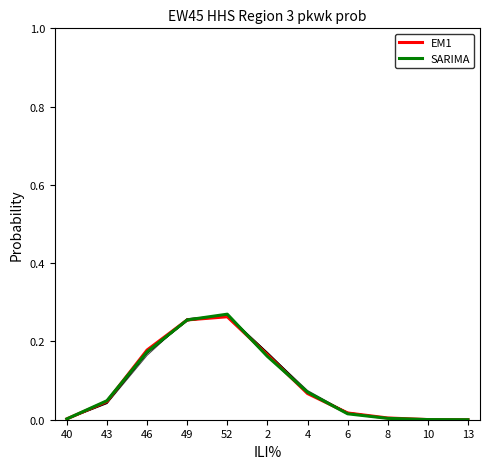

List the labels in order of SARIMA value, smallest first.

13, 10, 40, 8, 6, 43, 4, 2, 46, 49, 52